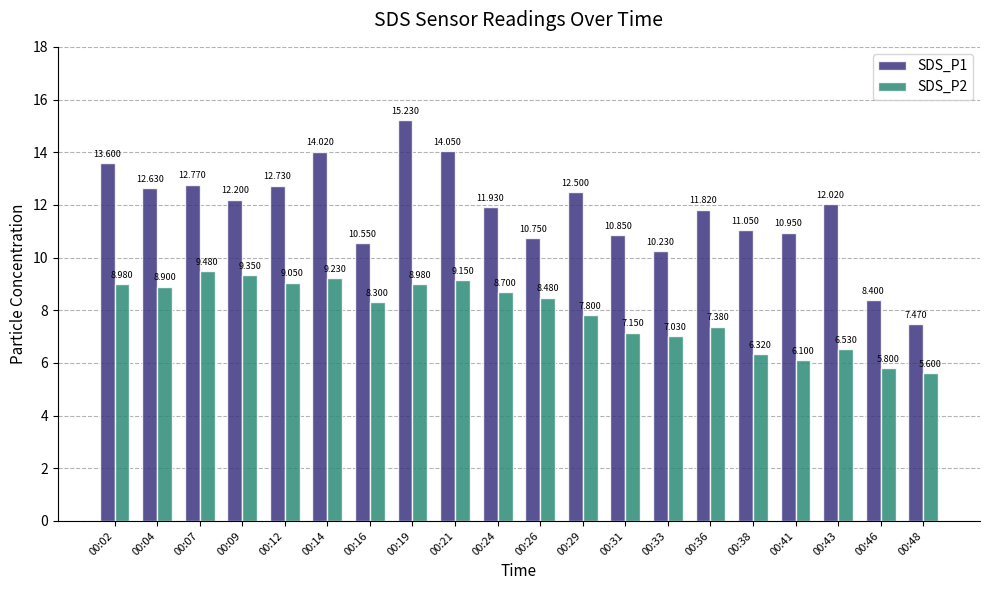

What are all the series names shown in the legend?

SDS_P1, SDS_P2